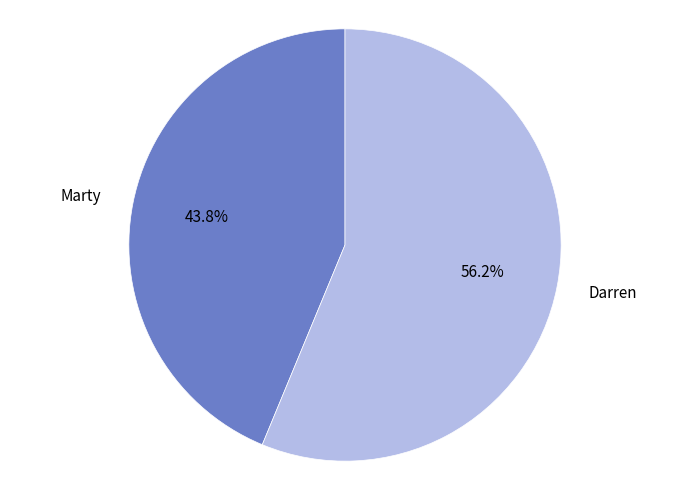

Is Darren the majority of the pie?

Yes